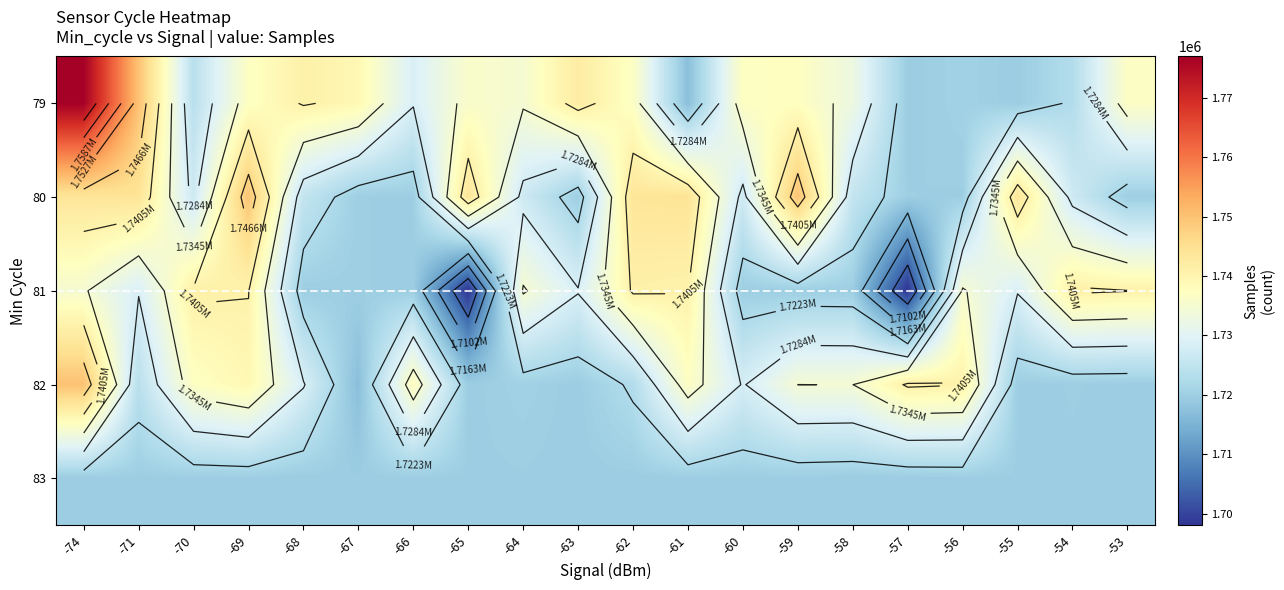

Read the 79 value at -71.

1750183